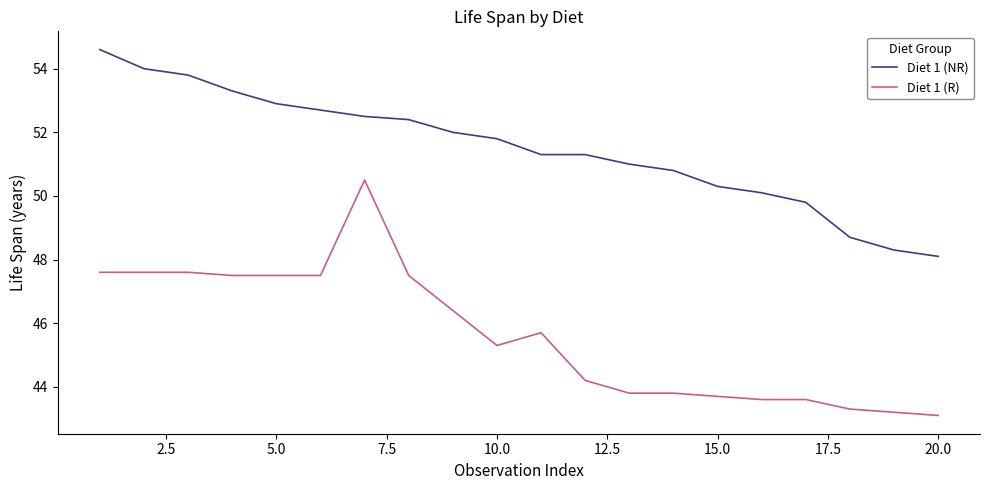

What is the maximum value shown in the chart?

54.6